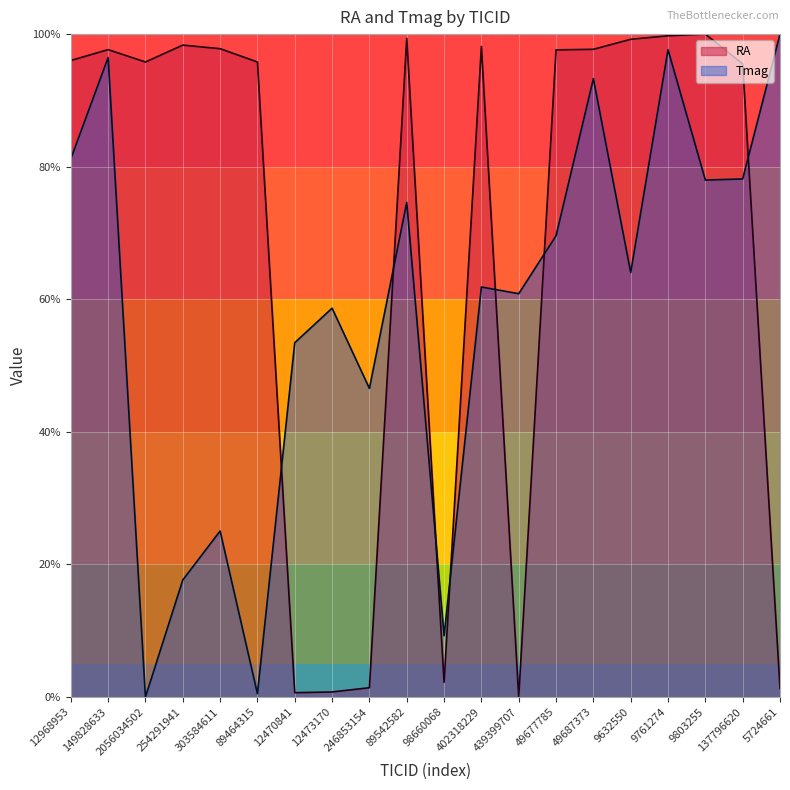

At how many categories does at least one series exceed 11?

19